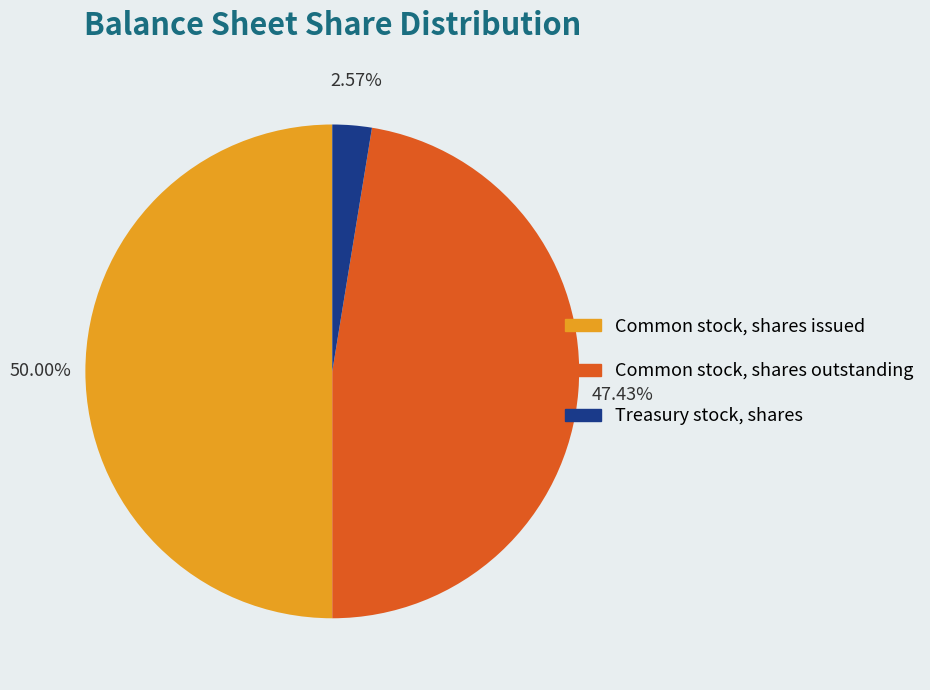

True or false: Common stock, shares issued accounts for 40% of the total.

False